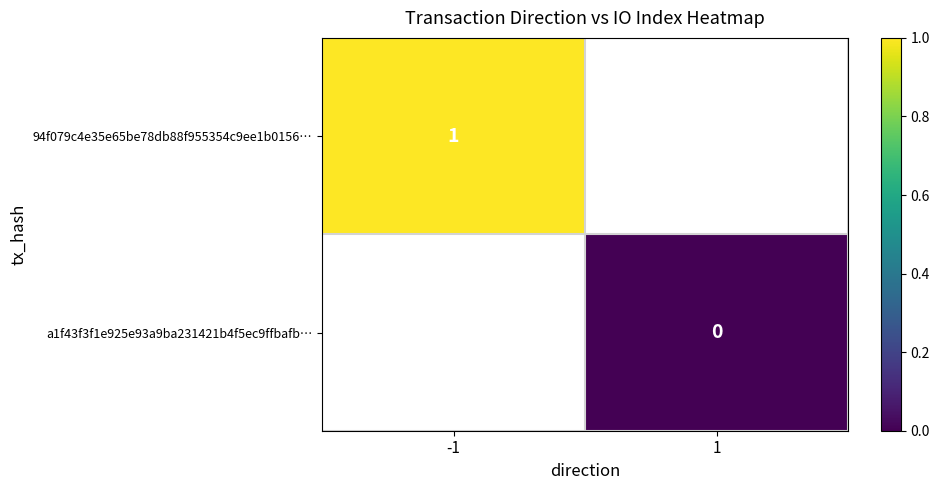

True or false: 94f079c4e35e65be78db88f955354c9ee1b0156… has a value of 1 at -1.

True